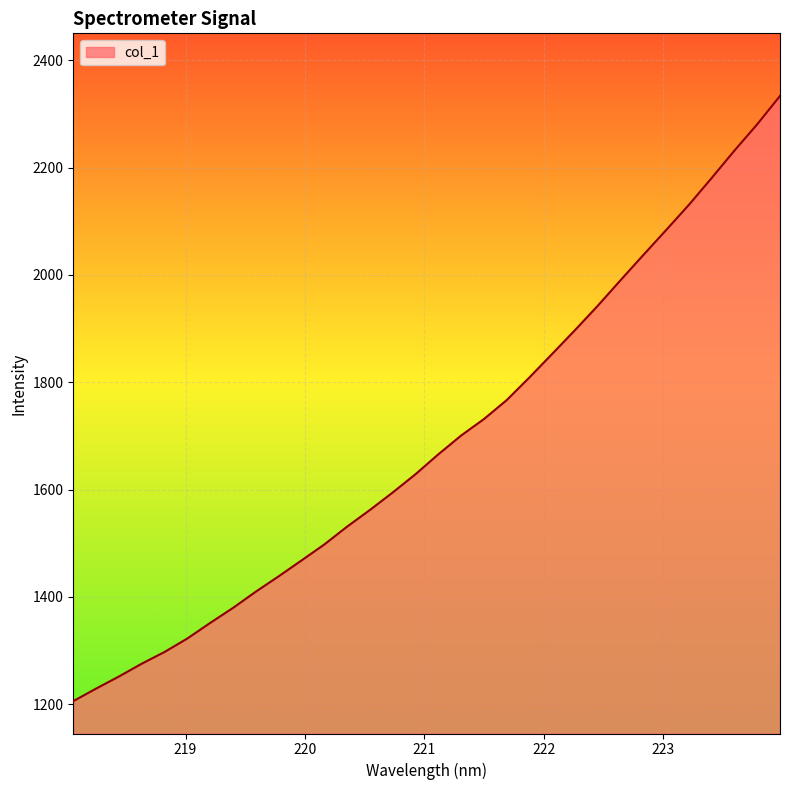

What is the smallest value displayed?

1205.9